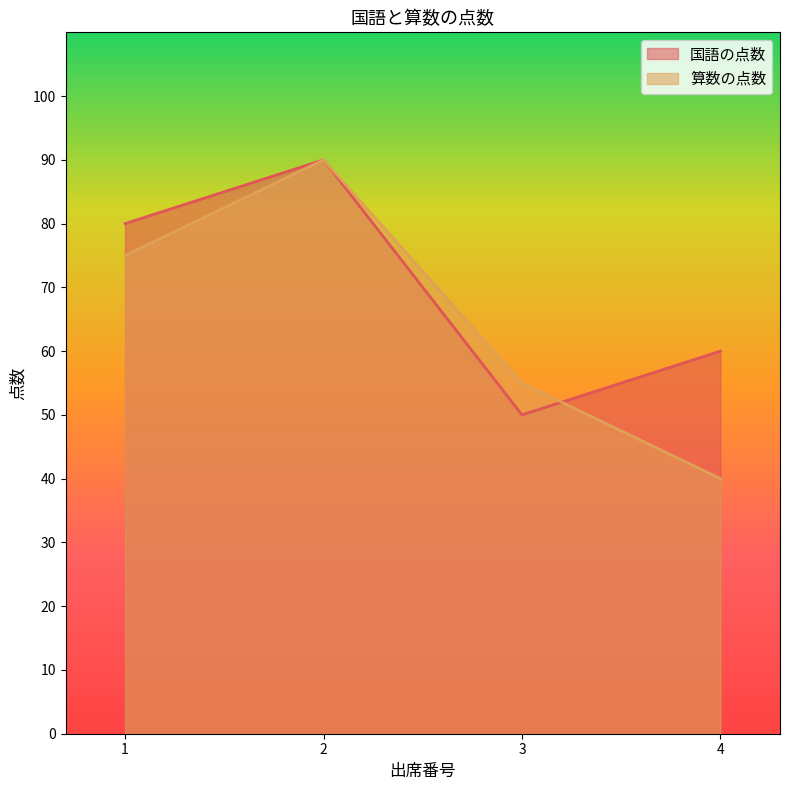

Count the number of categories in the chart.

4